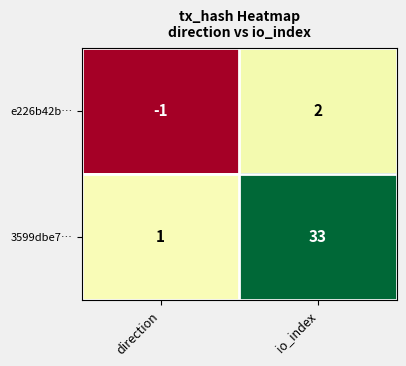

What is the greatest value displayed?

33